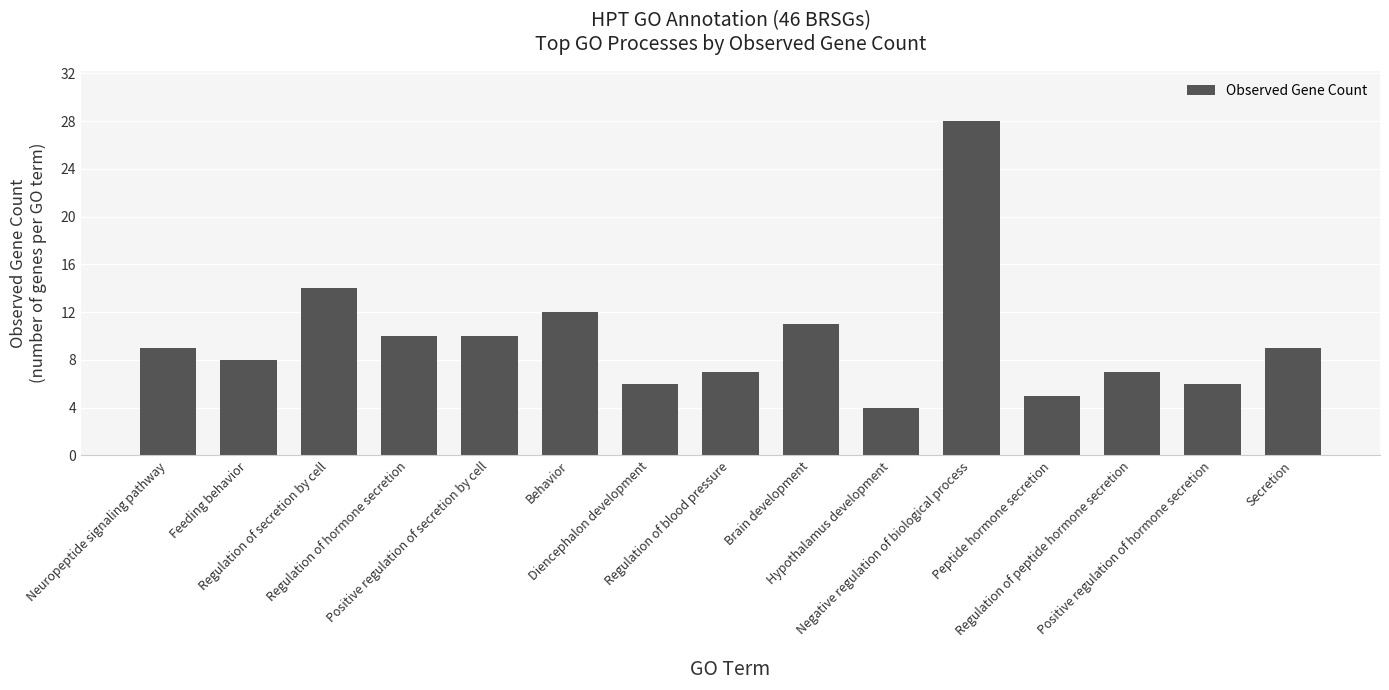

What is the smallest value displayed?

4